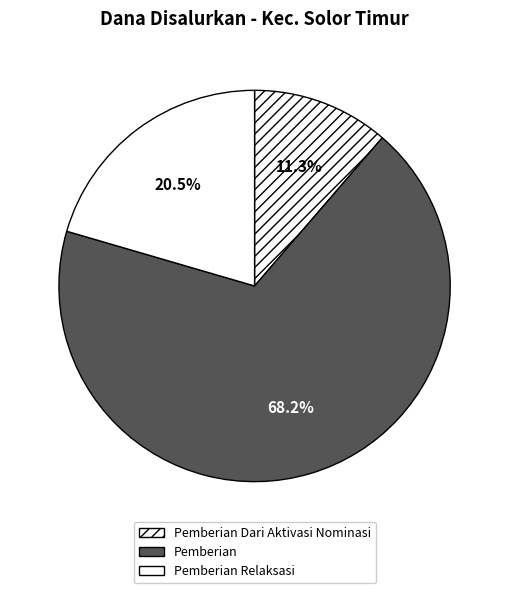

How many segments does this pie chart have?

3